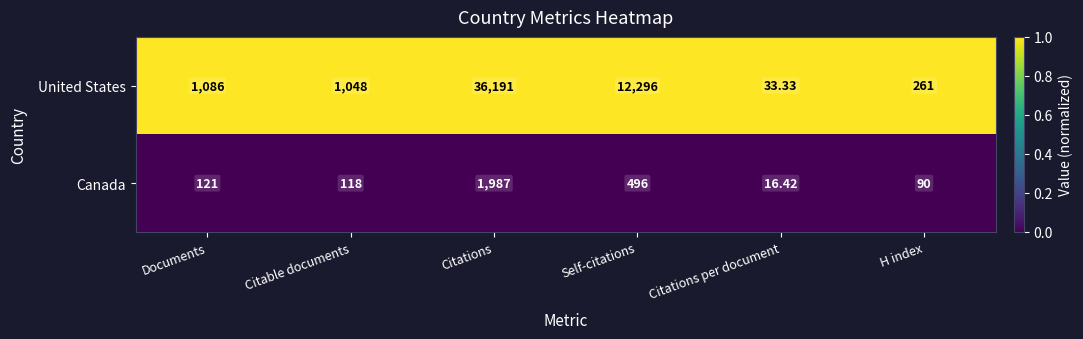

At which category is the sum across all series the highest?

Citations